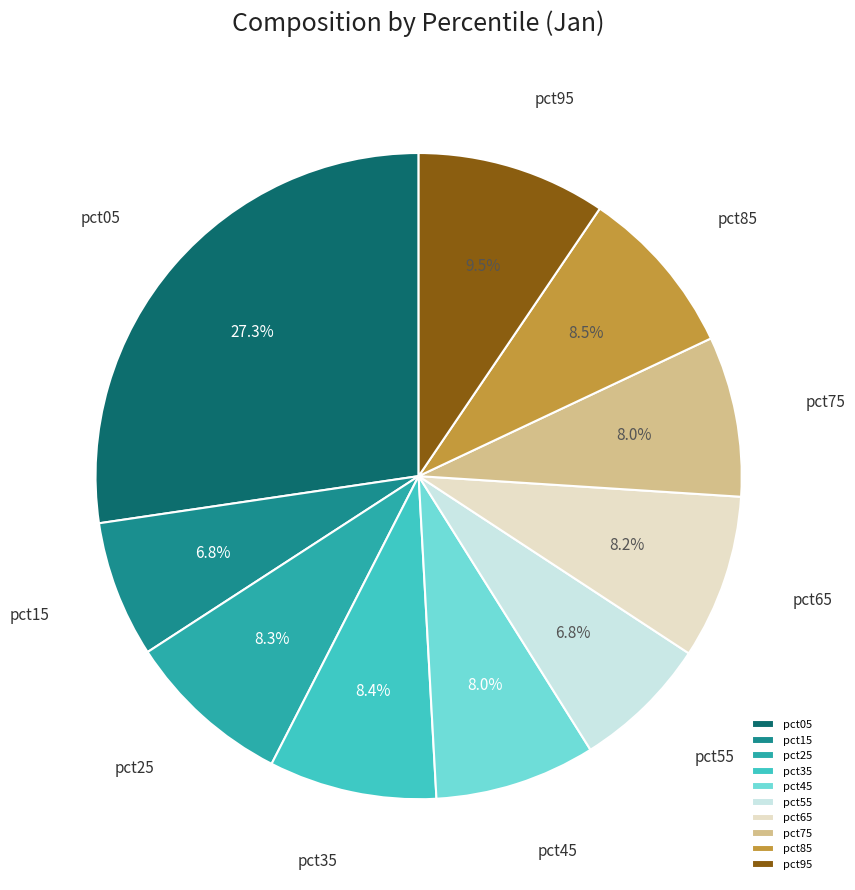

Is there any slice that represents more than half of the pie?

No